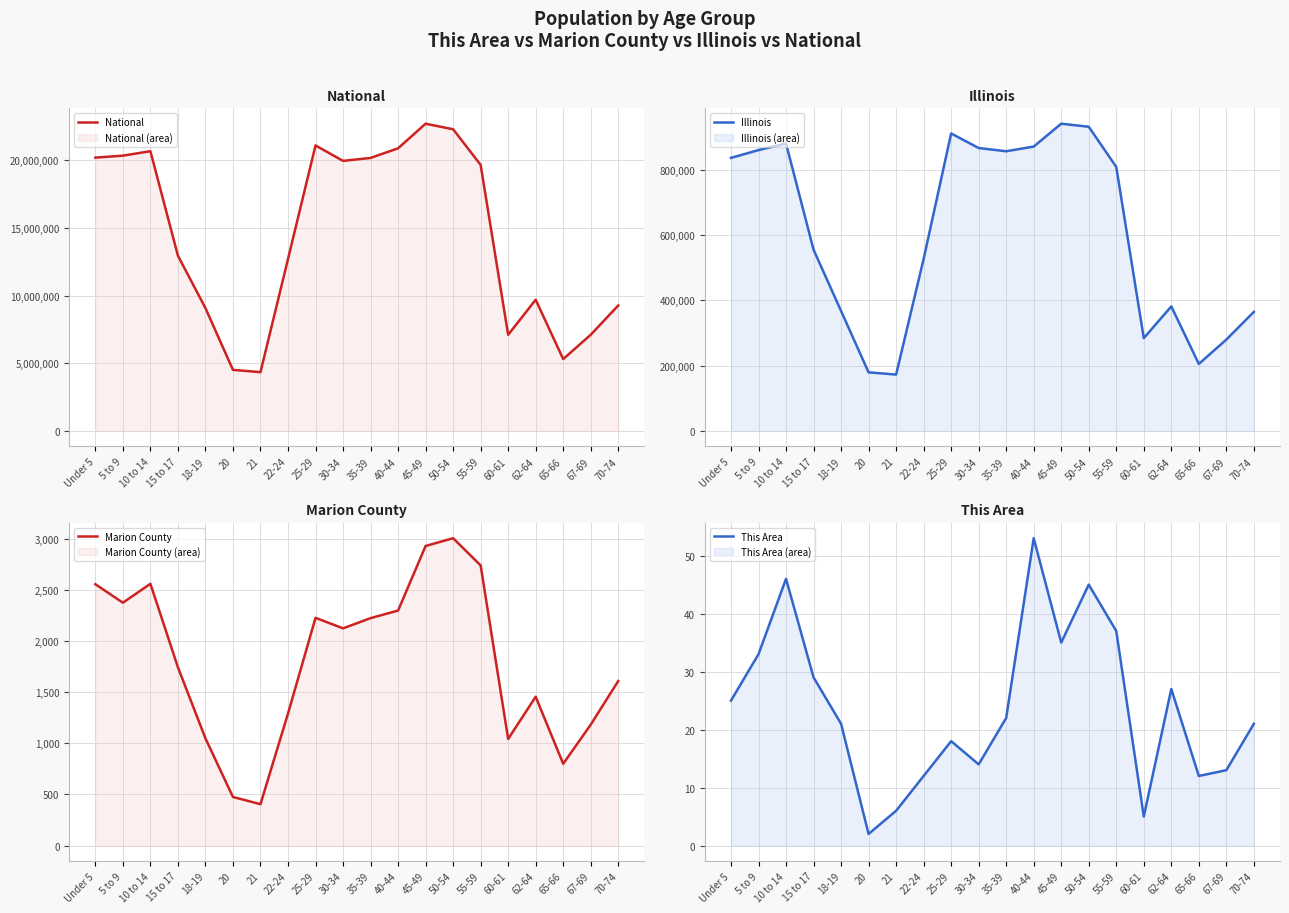

What is the total value across all series at 62-64?

10086929